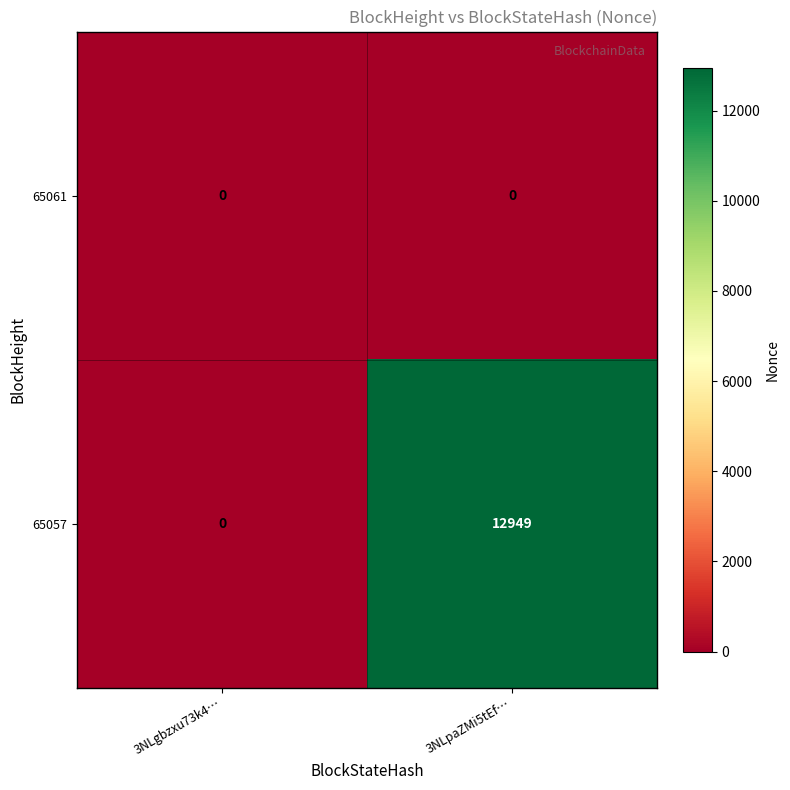

At 3NLpaZMi5tEf…, list the series in order from largest to smallest.

65057, 65061